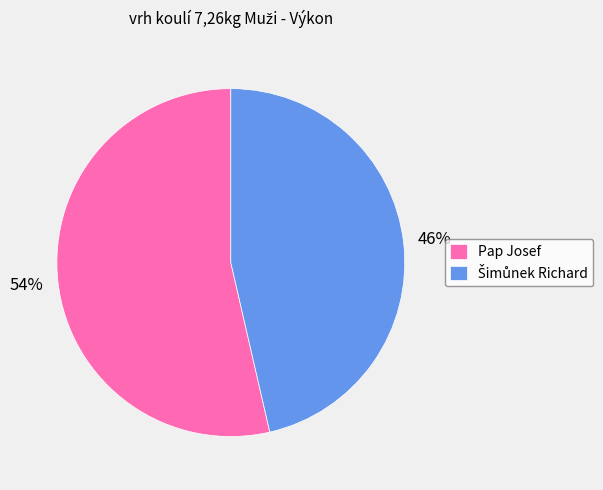

To the nearest percent, what portion does Pap Josef represent?

54%